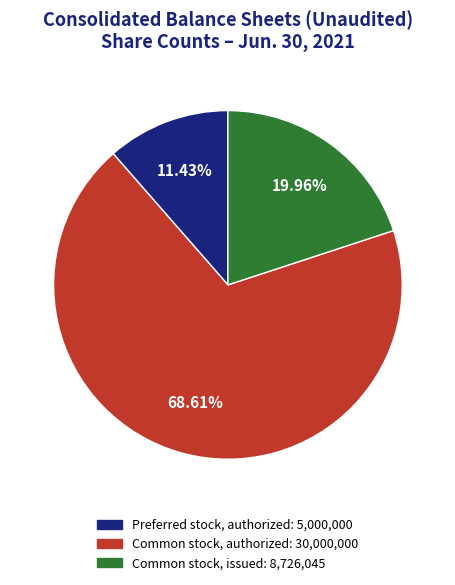

How many segments does this pie chart have?

3